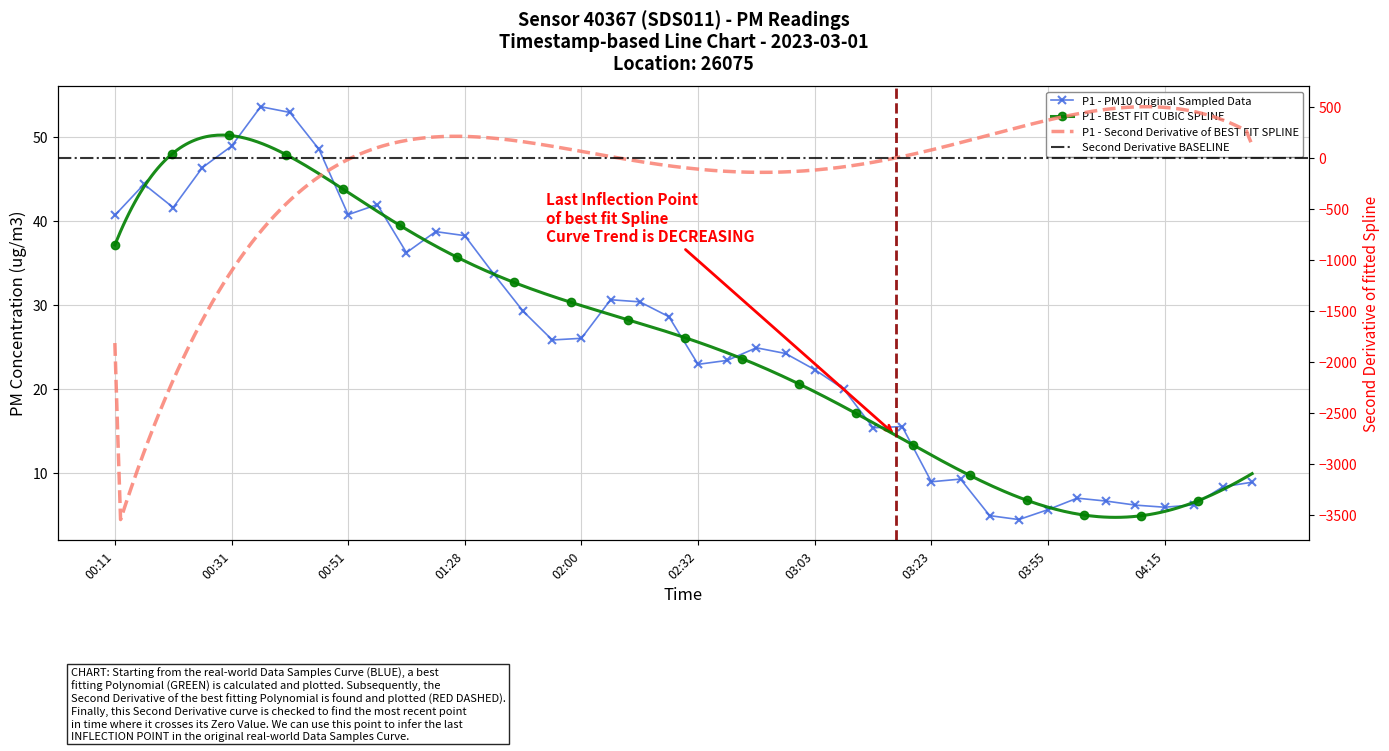

How many points are higher than both their immediate neighbors (excluding endpoints)?

9